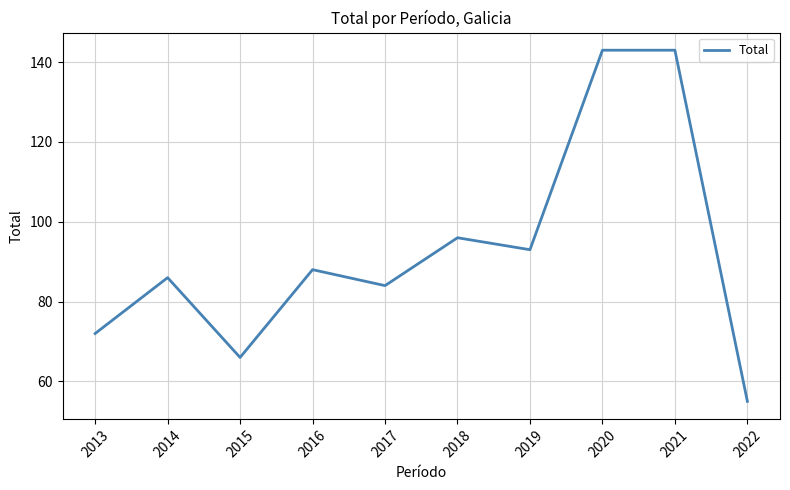

What is the minimum value shown in the chart?

55